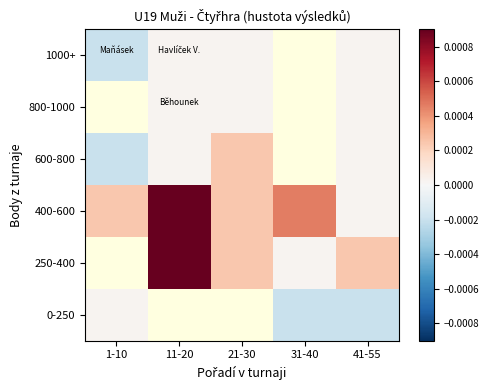

Count the number of data series in this chart.

6